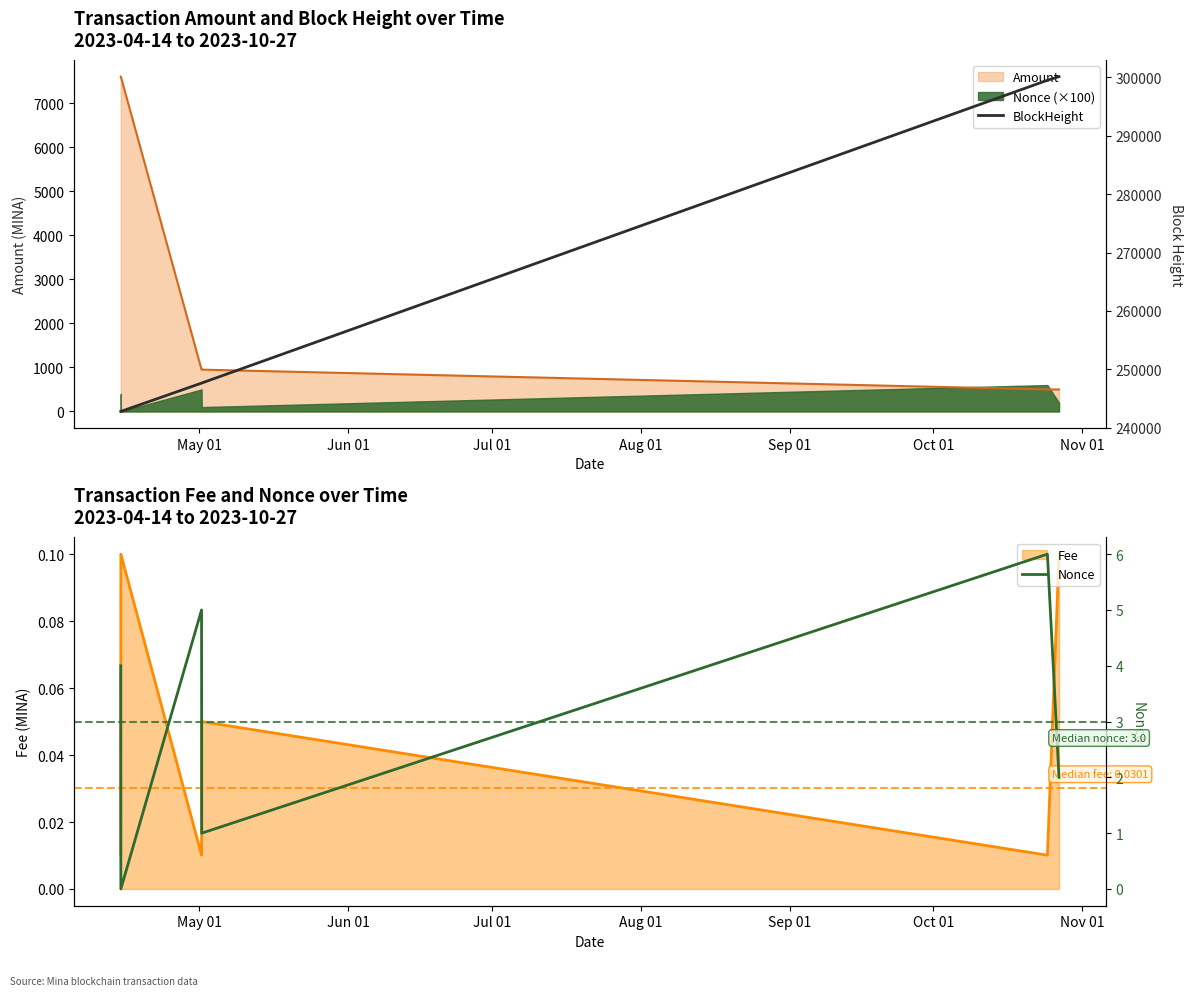

The Nonce series shows 1 at Aug 01. True or false?

False